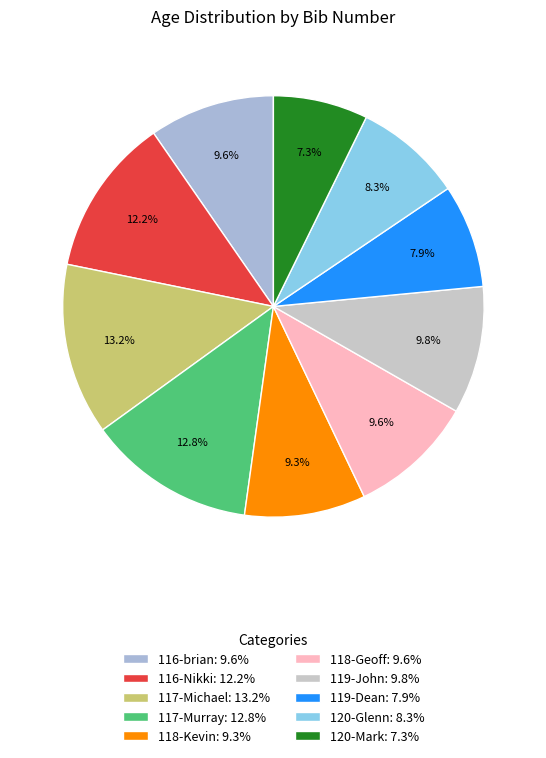

Approximately how many times larger is the value at 120-Mark compared to 120-Glenn?

0.9